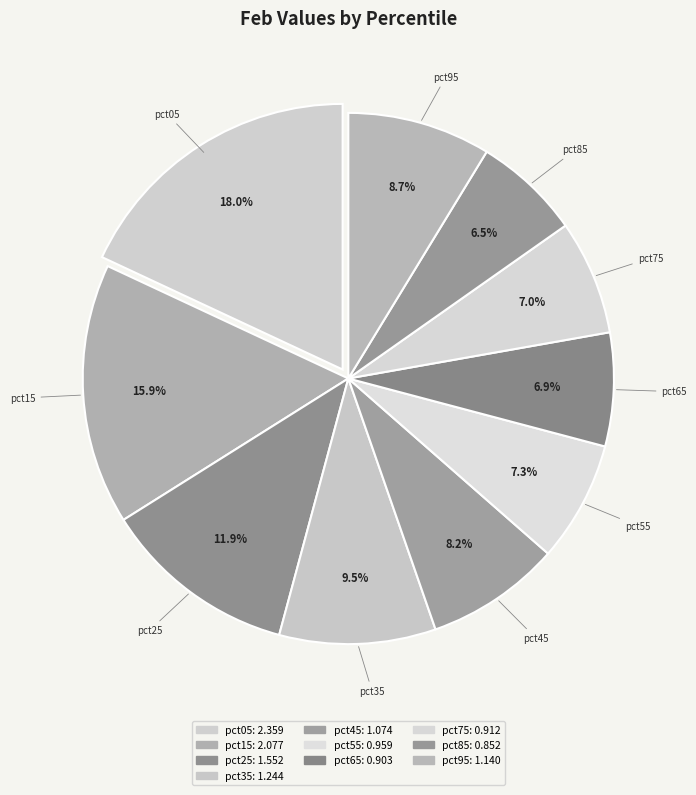

How many slices are in this pie chart?

10